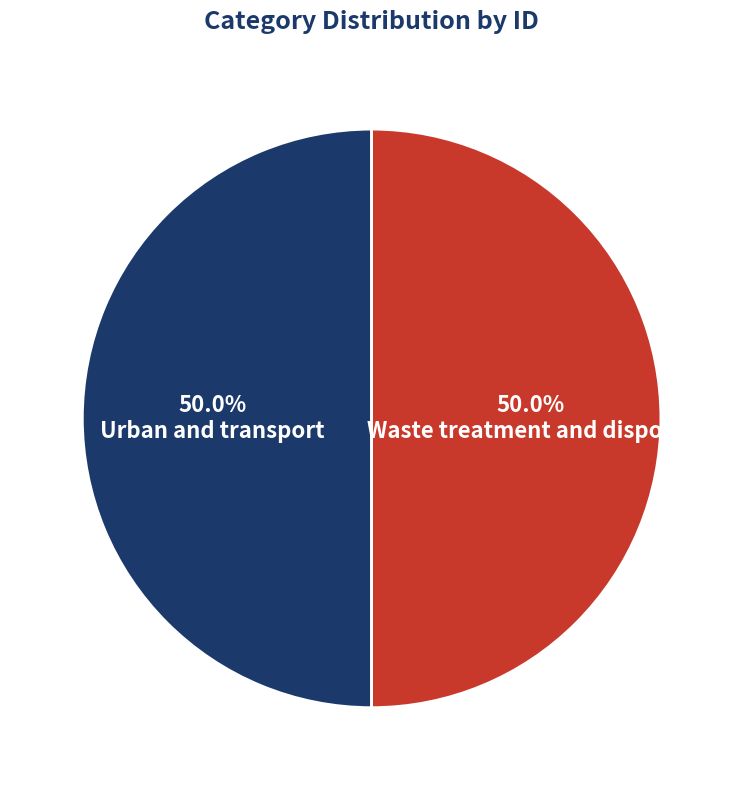

Which slice is the smallest?

Waste treatment and disposal